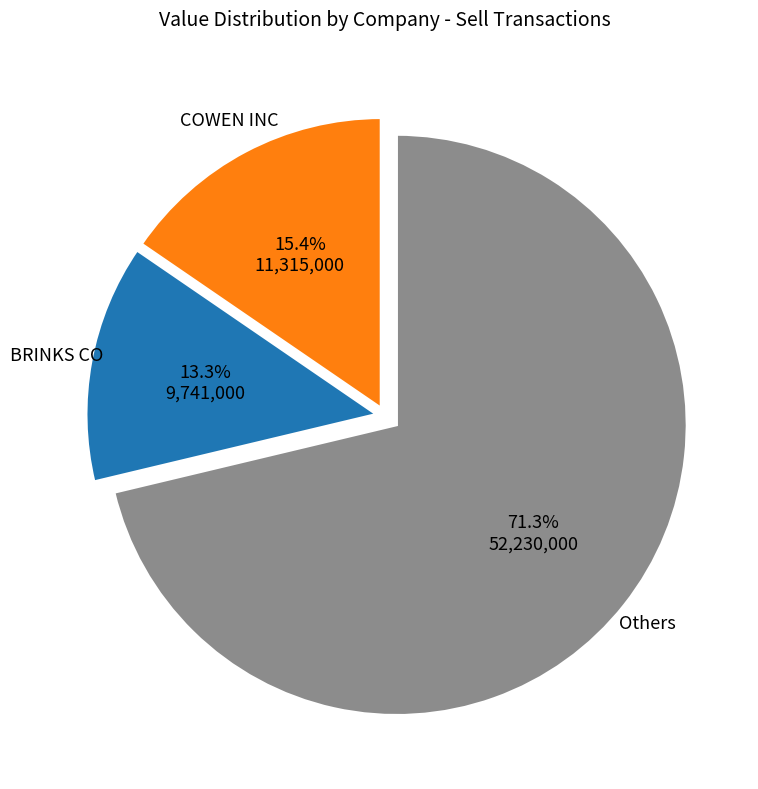

Is there any slice that represents more than half of the pie?

Yes